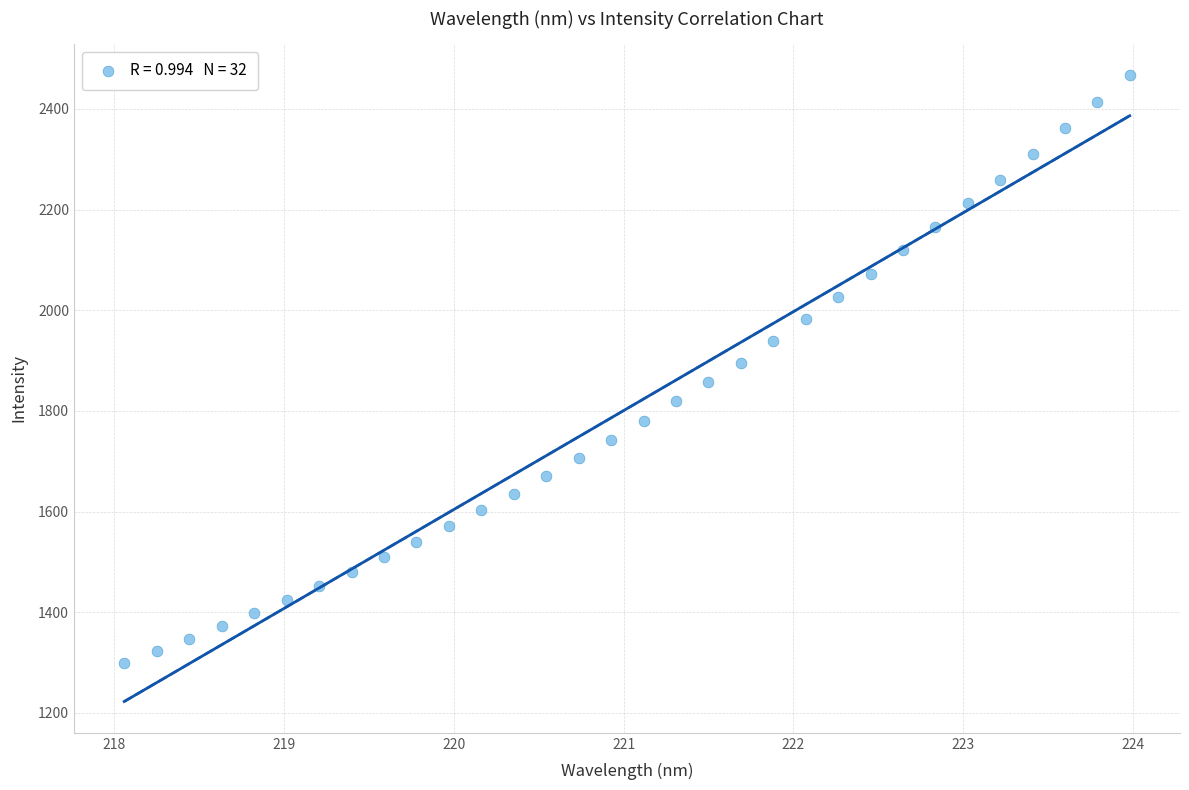

What is the range of Y values (max minus min)?

1166.7